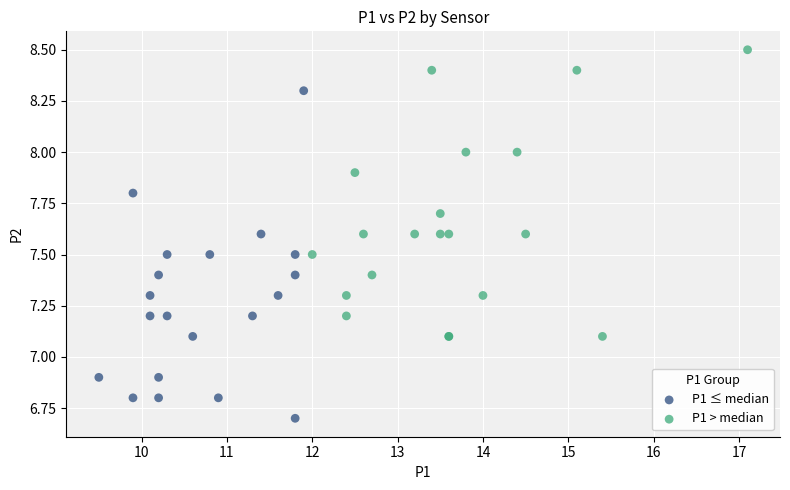

Which series contains the lowest Y value?

P1 ≤ median